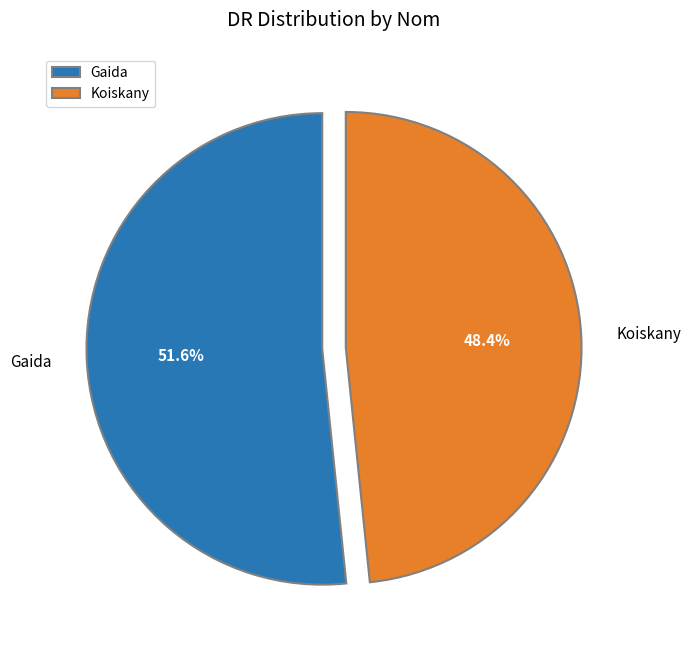

Rank the categories by value from lowest to highest.

Koiskany, Gaida